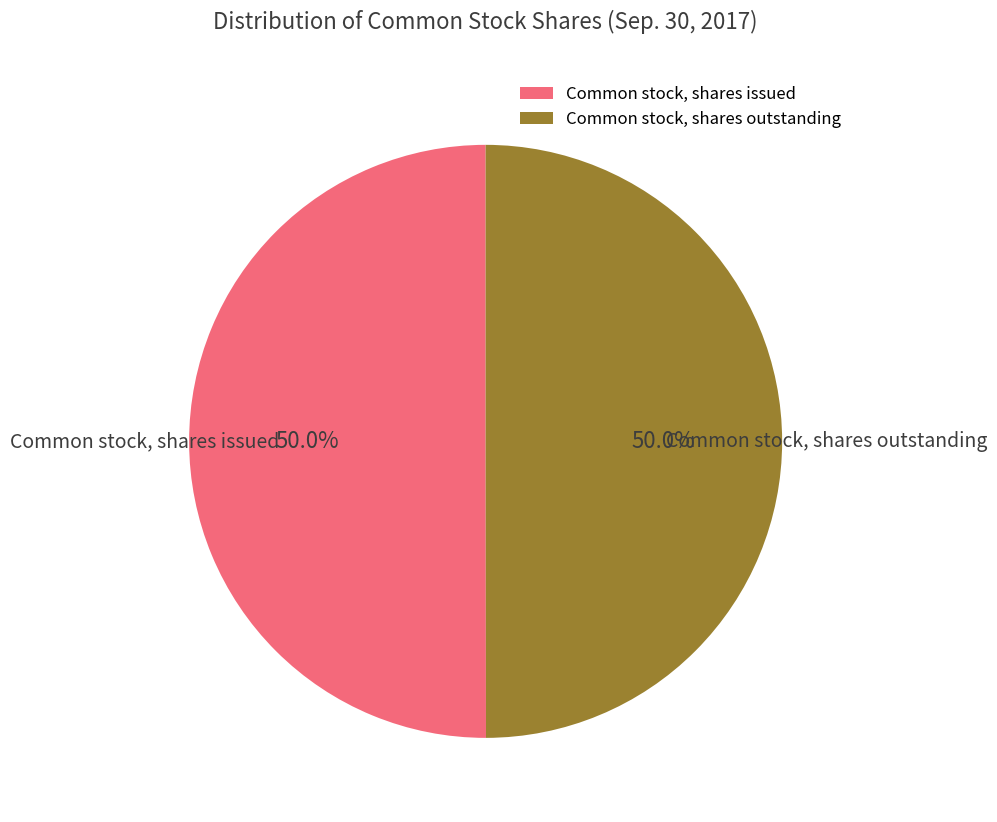

To the nearest percent, what percentage of the pie is Common stock, shares issued?

50%